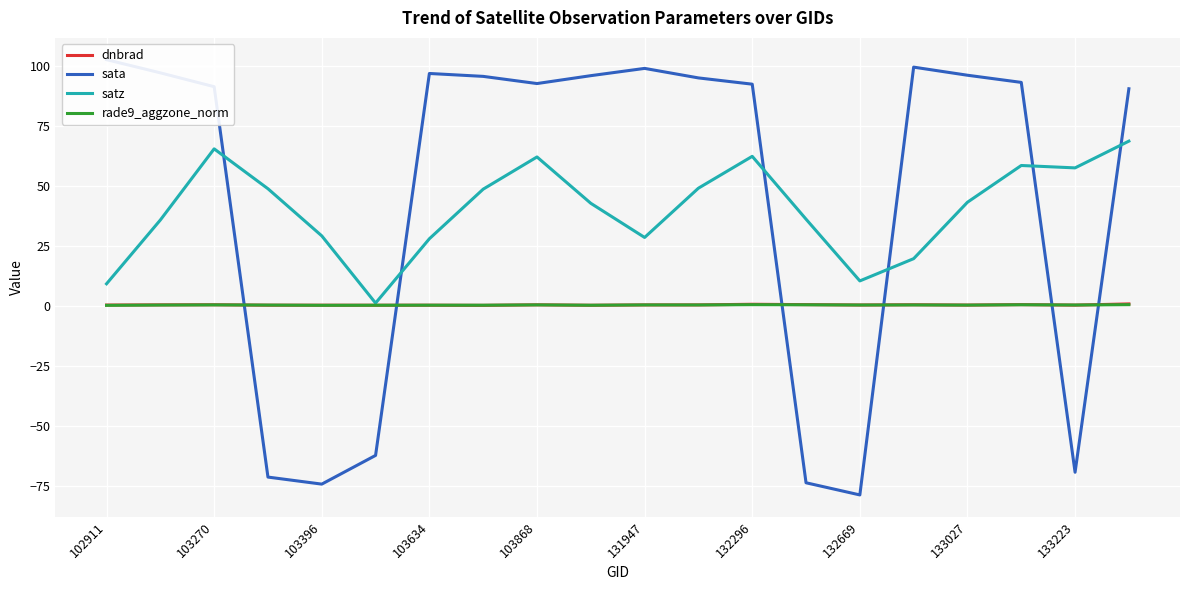

Is the value of rade9_aggzone_norm at 103868 greater than the value of satz at 133223?

No